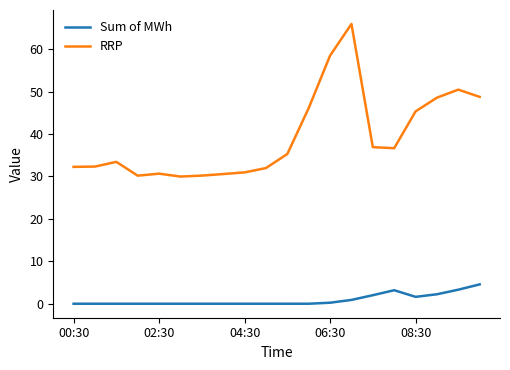

Which series has the widest spread of values?

RRP